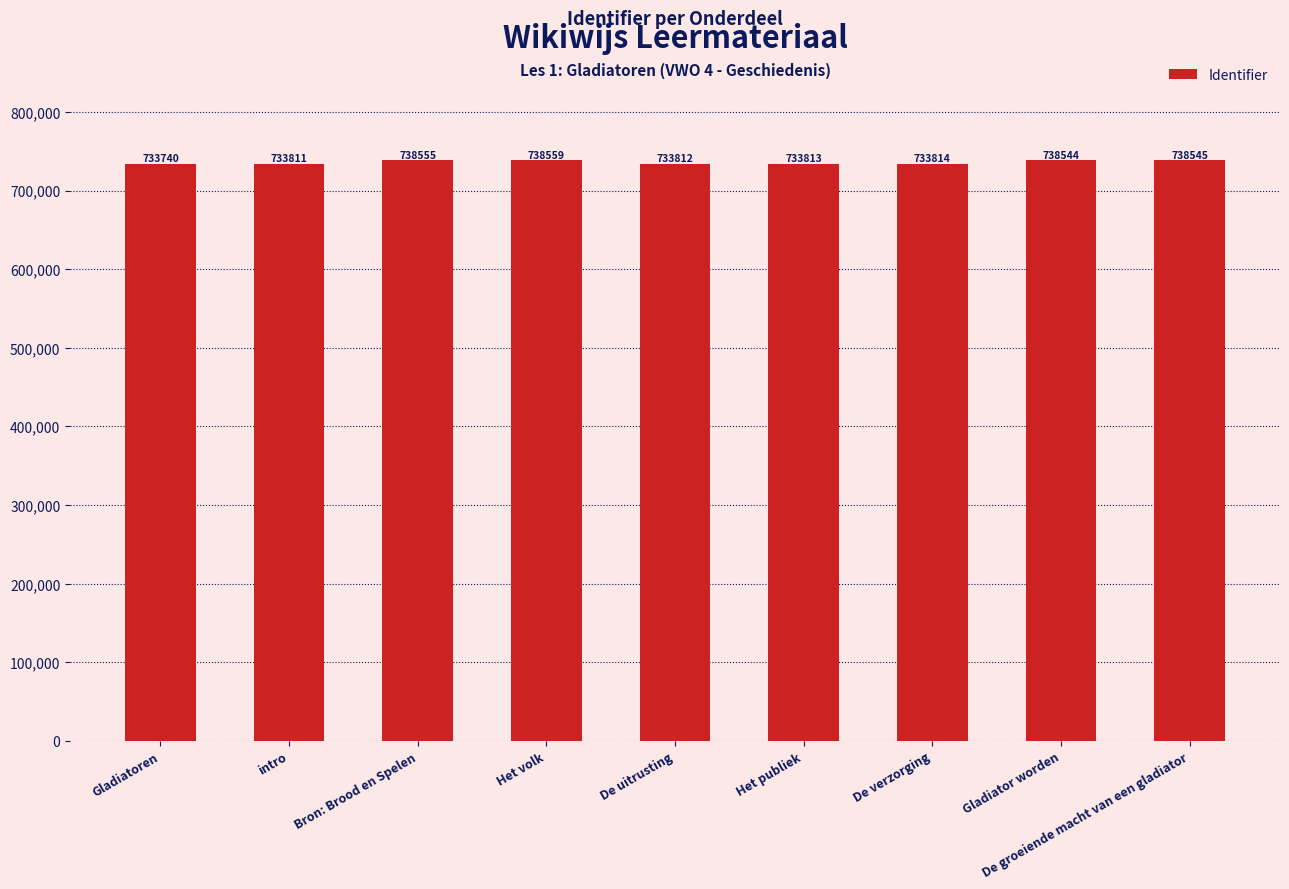

The chart shows a value of 1293323 at De uitrusting. True or false?

False